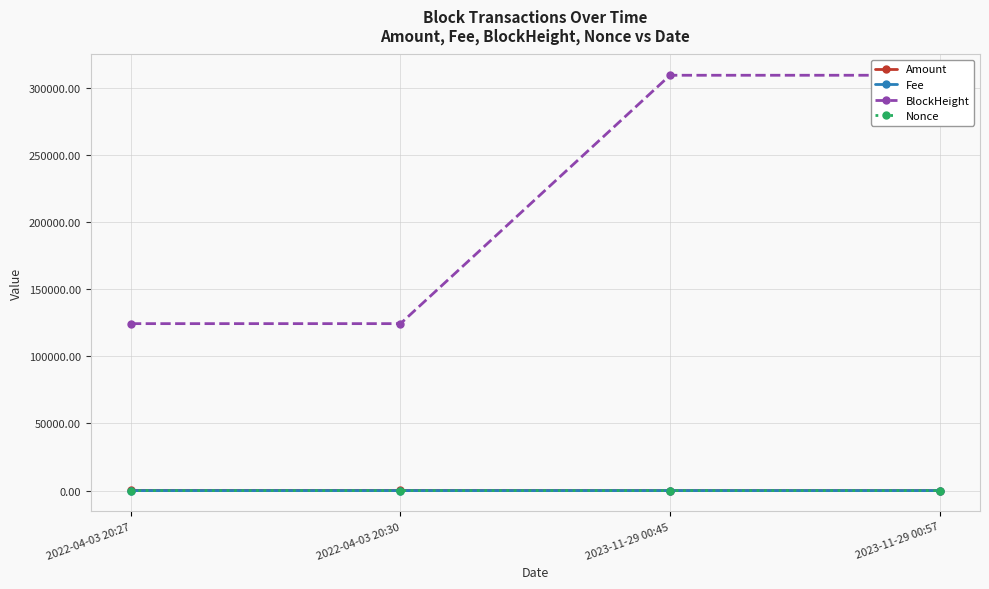

True or false: Nonce and BlockHeight intersect in this chart.

False